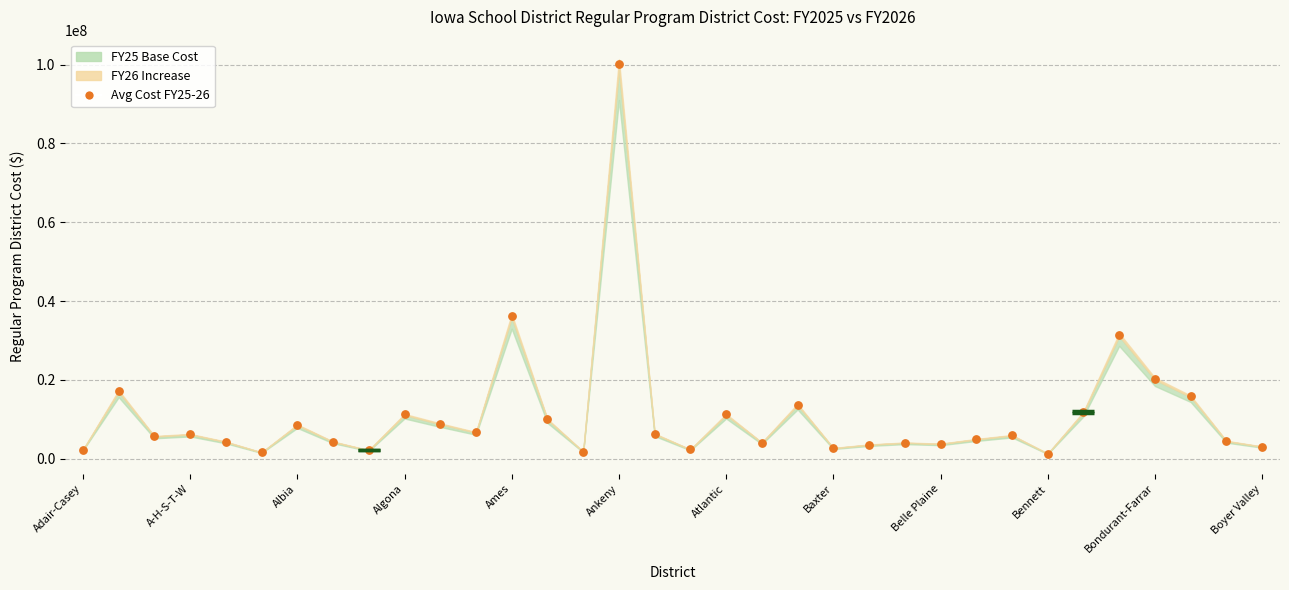

What Y value in the scatter plot is closest to 50695392?

36265157.5